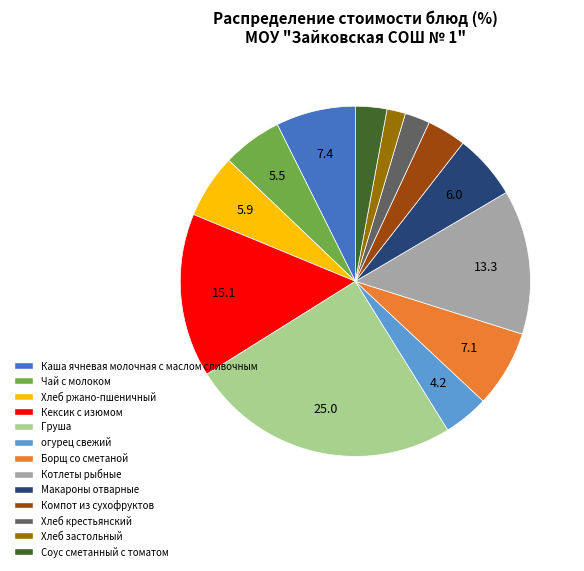

Which category has the biggest portion of the pie?

Груша